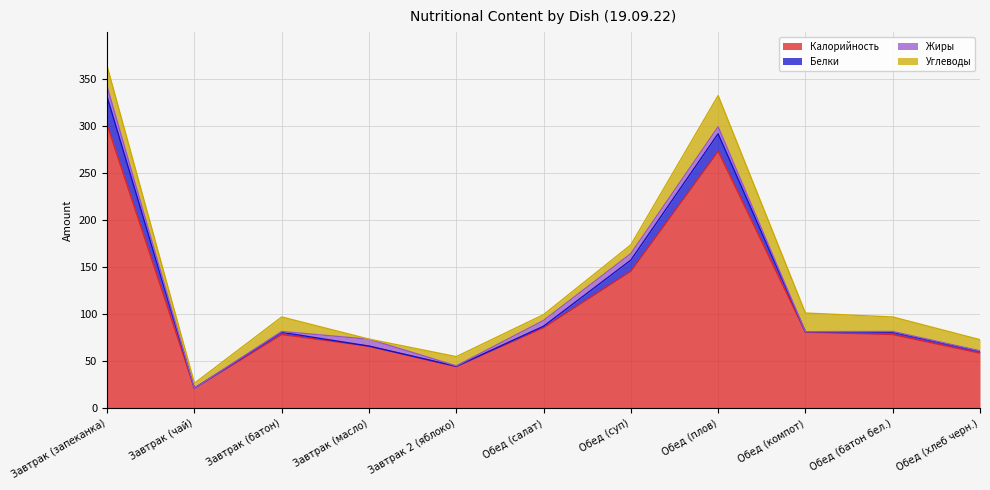

Is the value of Белки at Обед (батон бел.) greater than the value of Жиры at Обед (салат)?

No